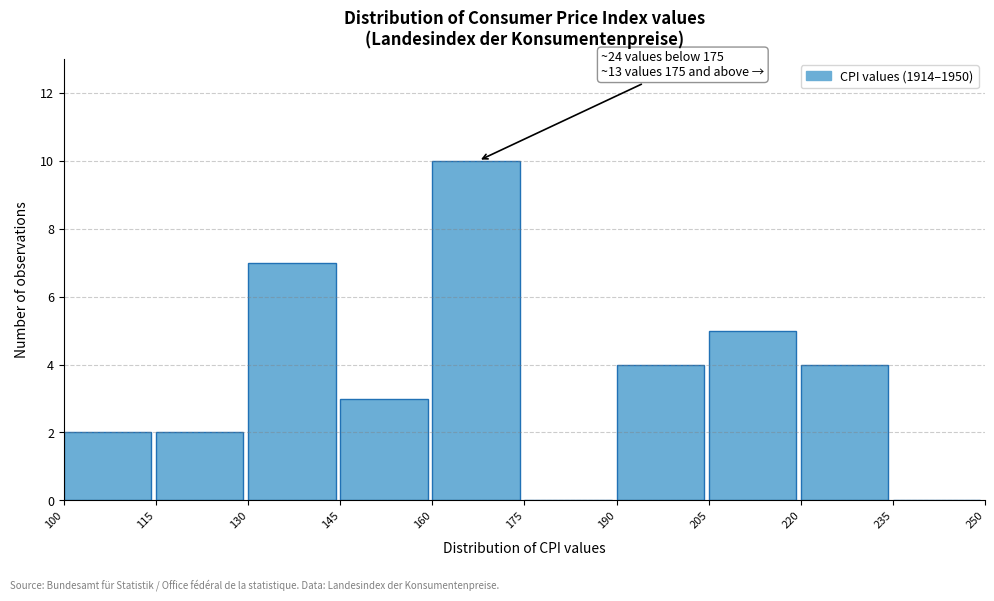

Over which range of the x-axis is the bar tallest?

160 to 175